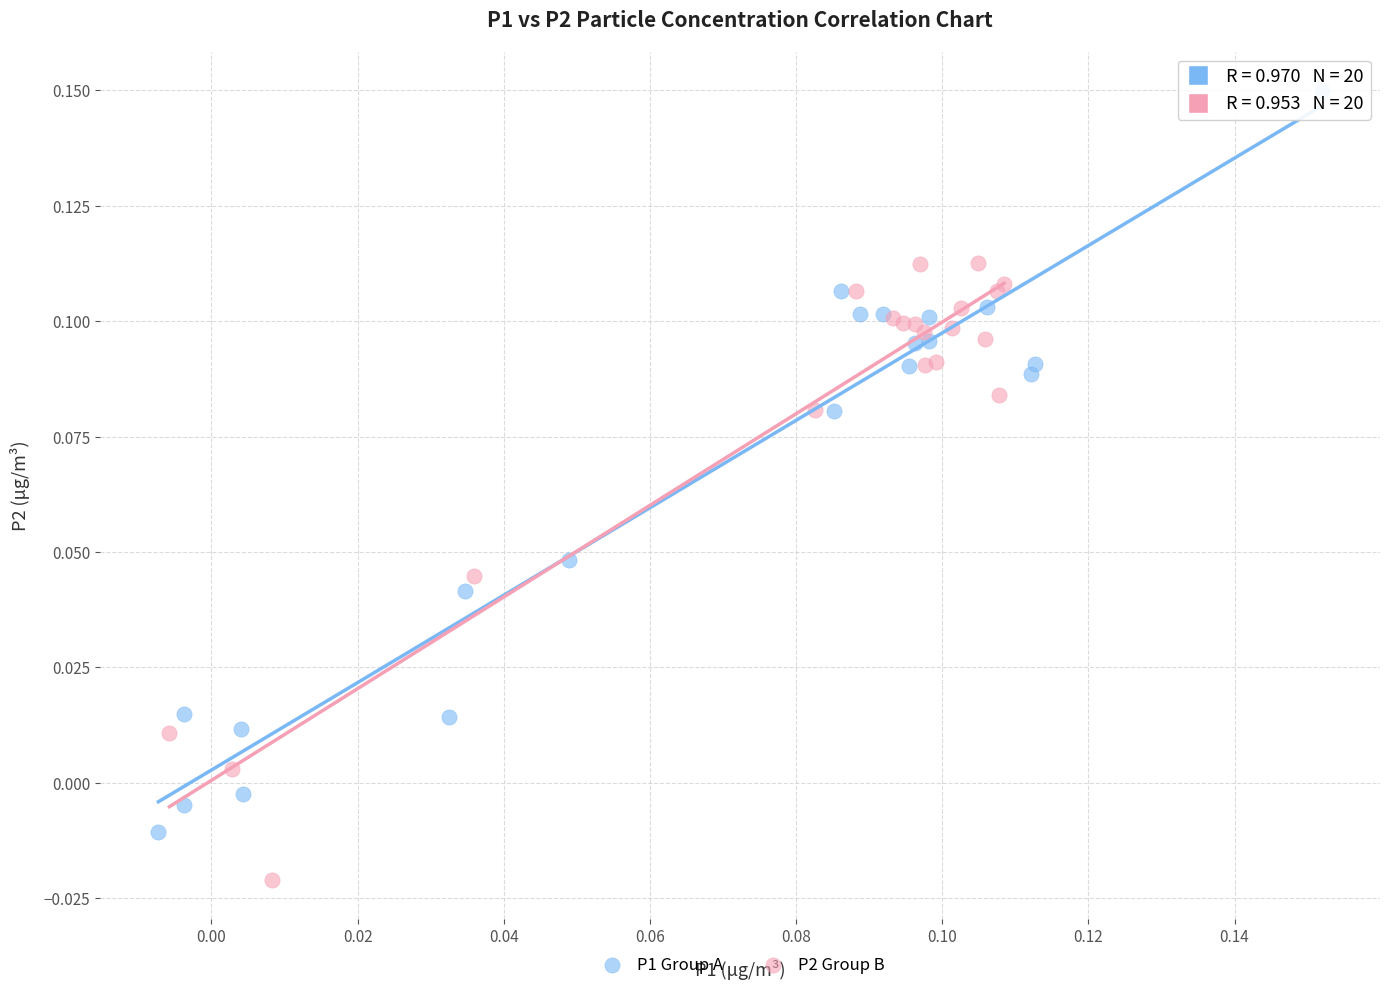

Which series contains the highest Y value?

P1 Group A